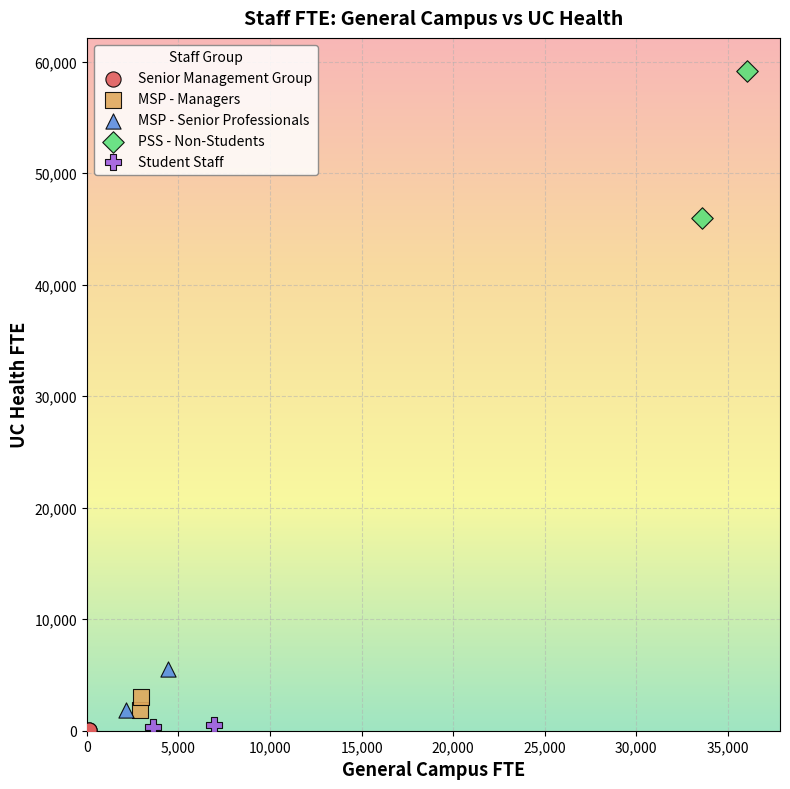

Which series has the largest Y range (max minus min)?

PSS - Non-Students